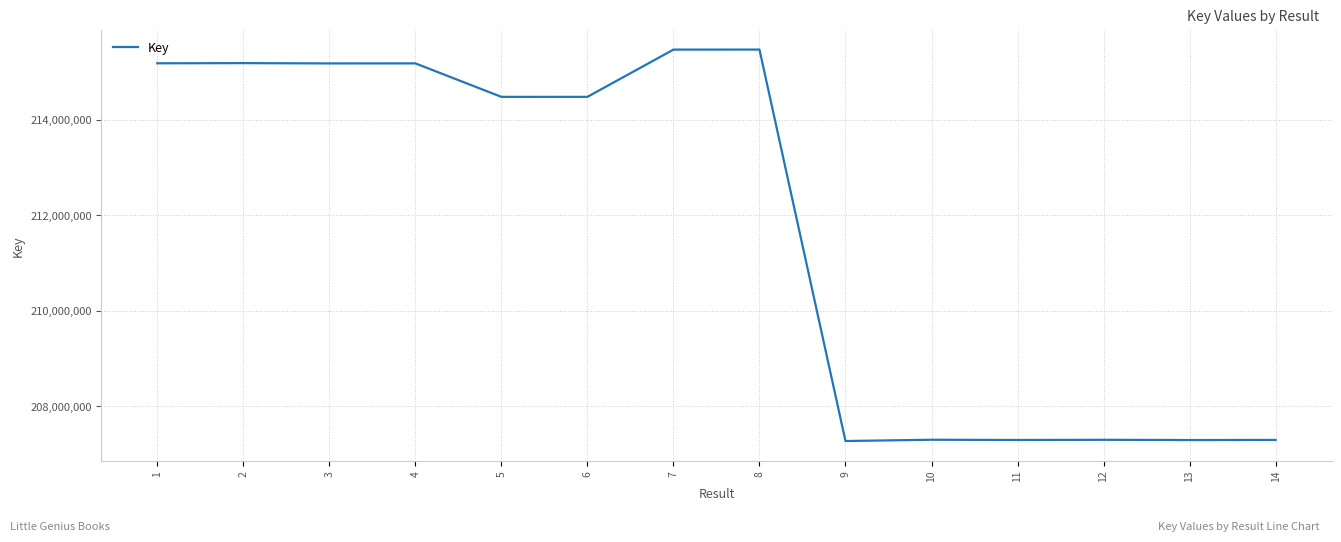

Between 14 and 1, which is larger?

1